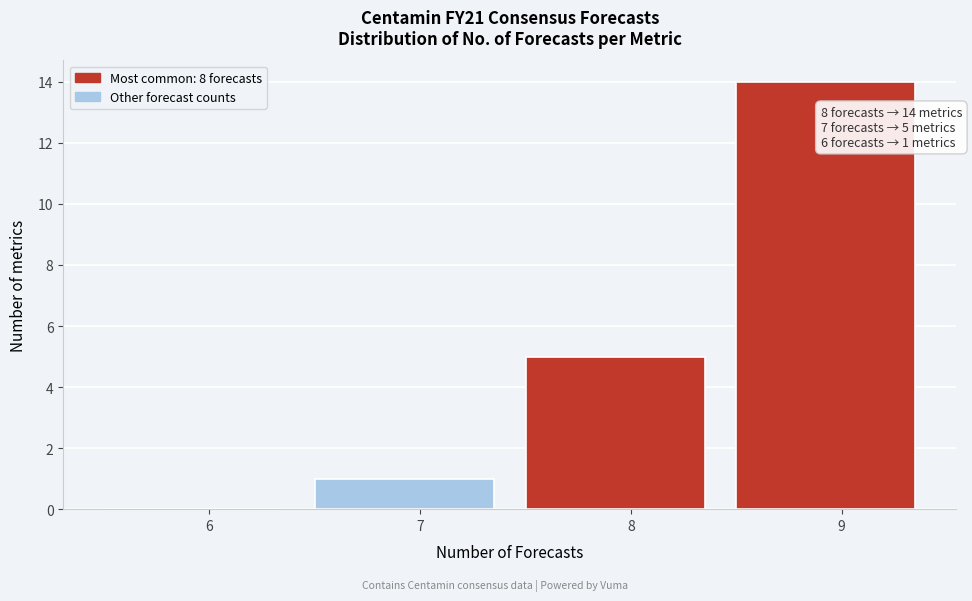

Reading left to right, transcribe all the data shown in this chart.

6=0	7=1	8=5	9=14